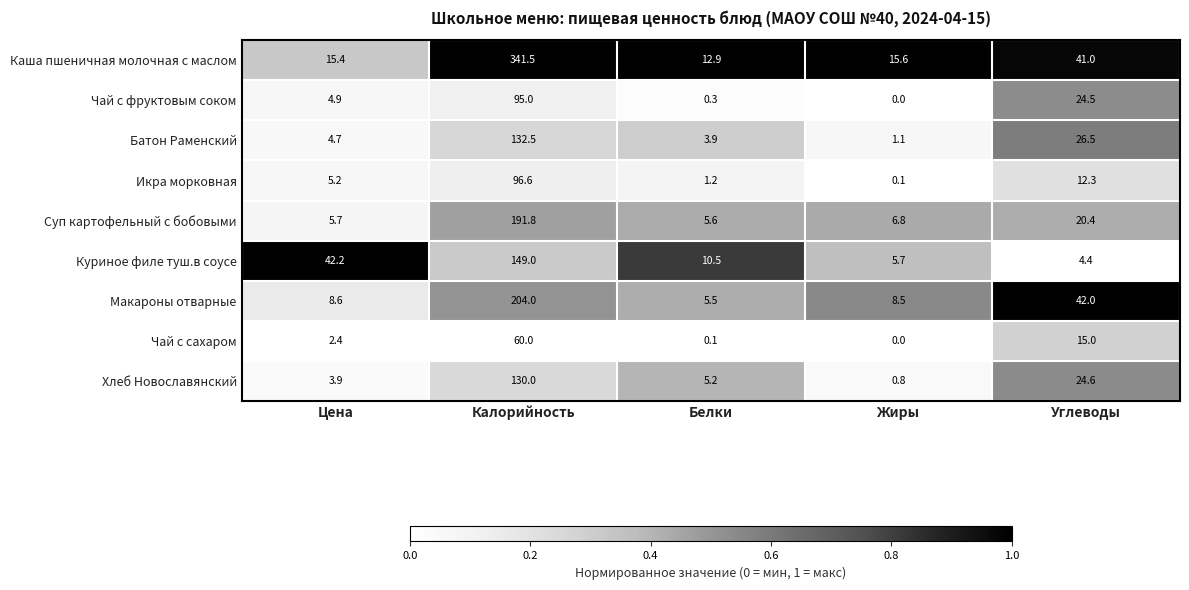

True or false: Икра морковная has a value of 12.3 at Углеводы.

True